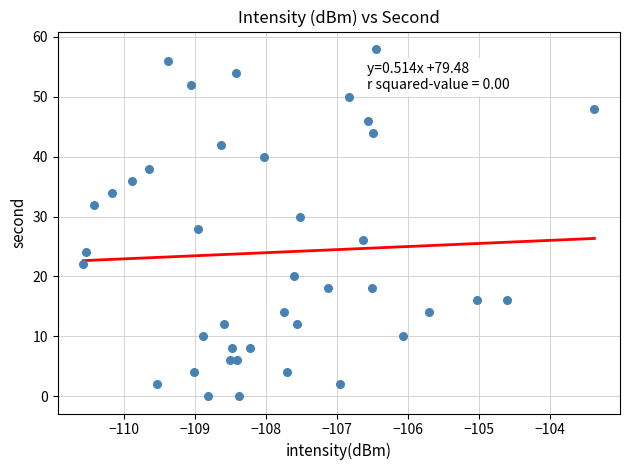

What is the range of Y values (max minus min)?

58